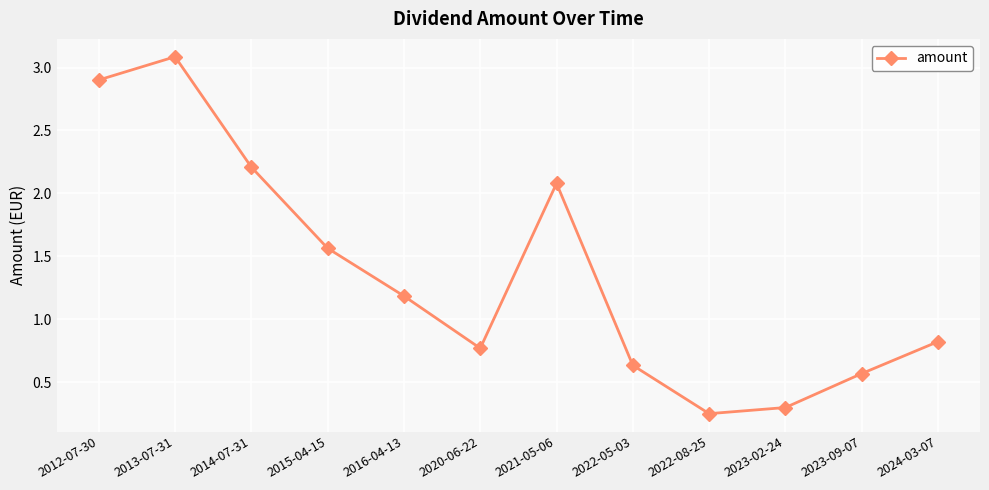

What is the sum of the values at 2016-04-13 and 2023-02-24?

1.5